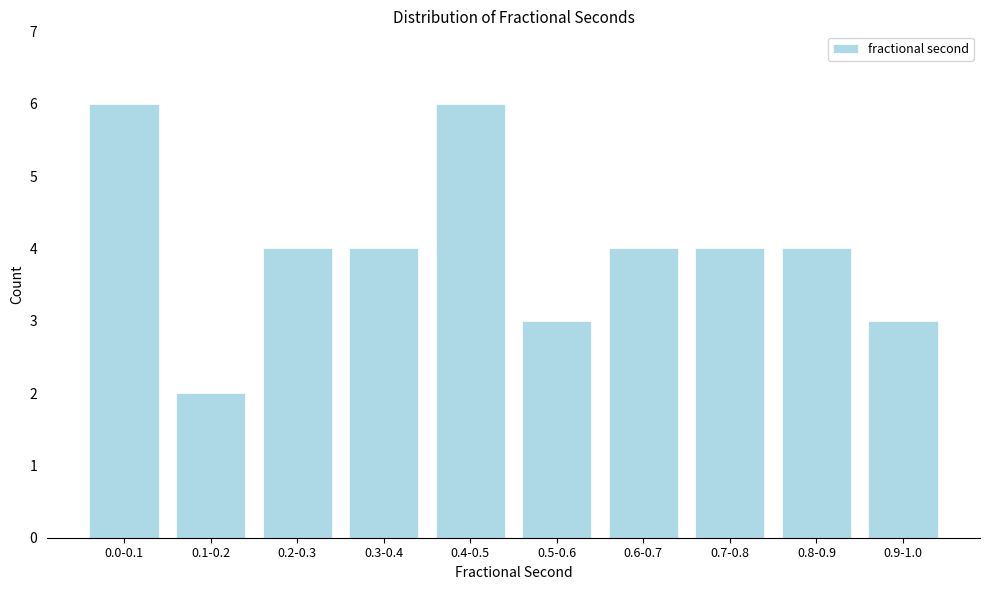

Reading left to right, extract all data points from this chart.

6	2	4	4	6	3	4	4	4	3